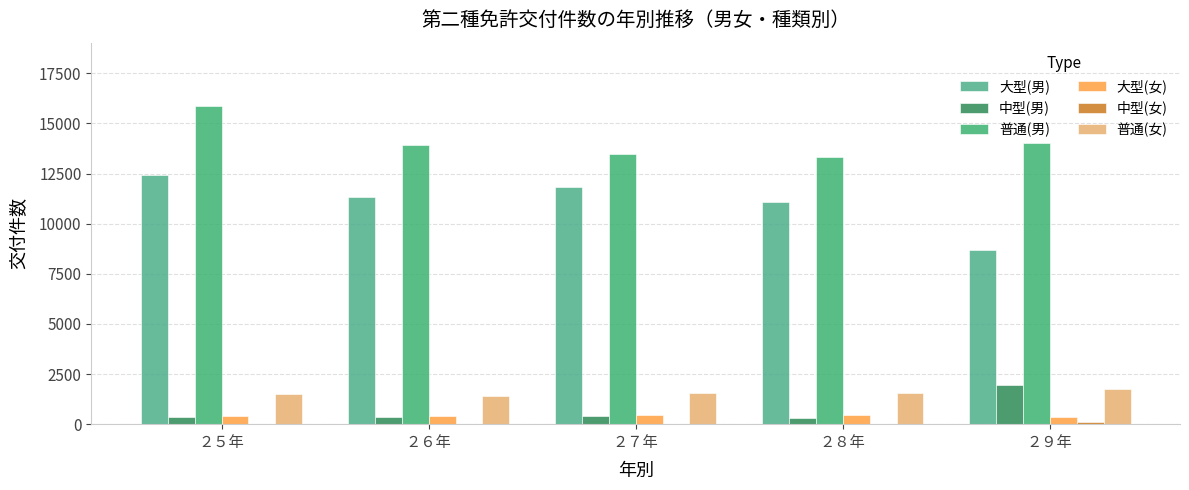

What is the label of the 1st bar from the left?

２５年